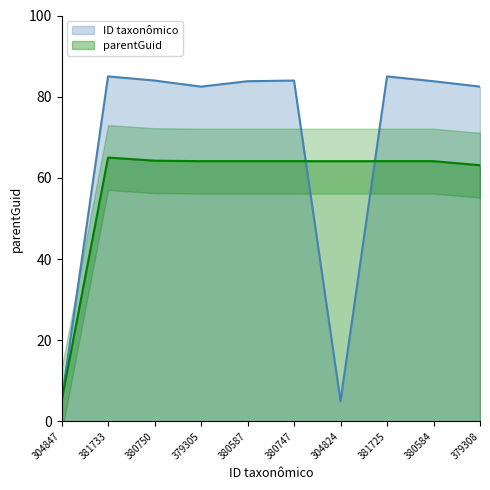

What is the maximum value shown in the chart?

85.0